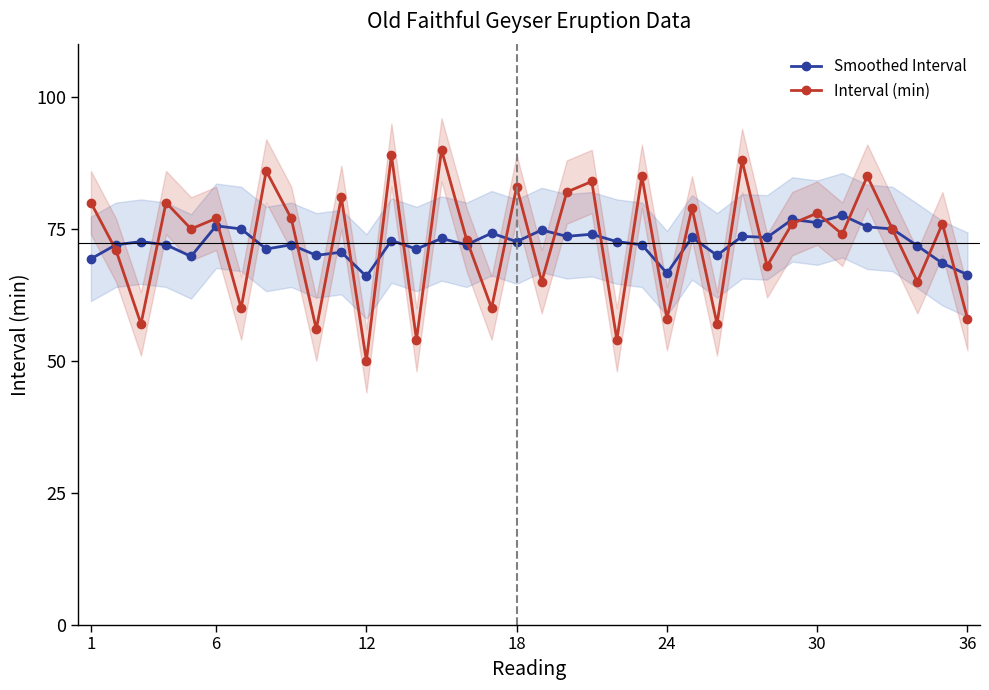

How many times do Smoothed Interval and Interval (min) cross each other?

26